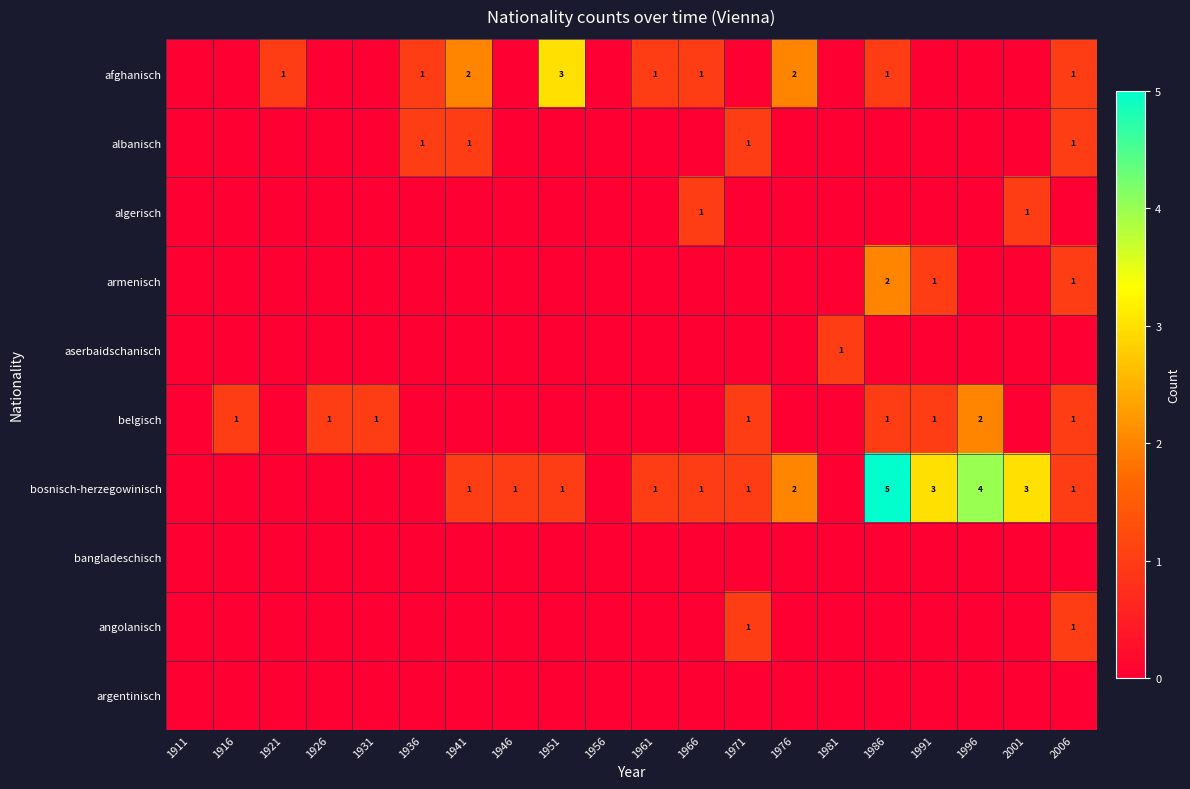

The value of bosnisch-herzegowinisch at 1961 is 1. True or false?

True